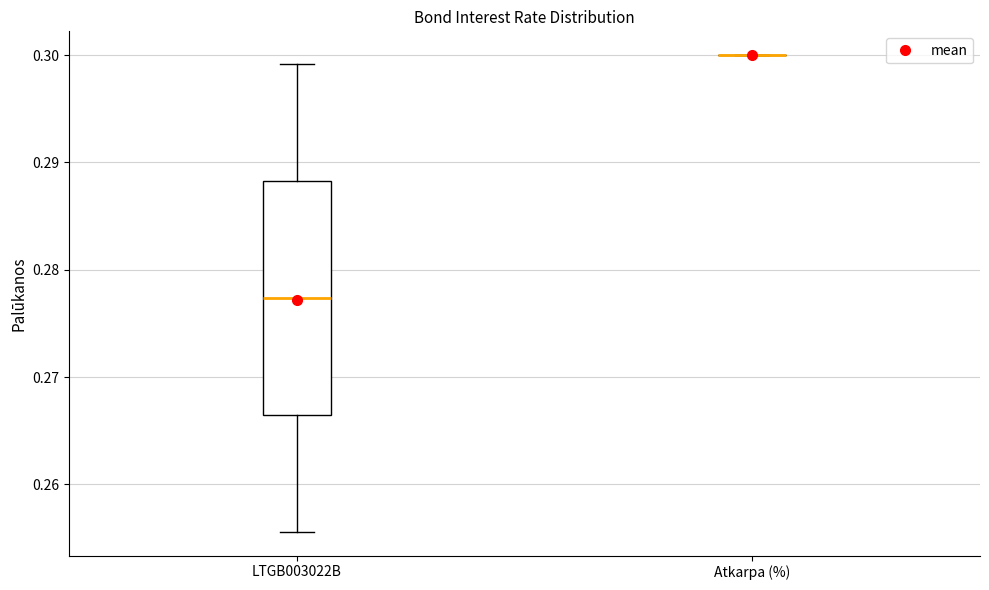

Reading left to right, read every box against the y-axis: the position of its median line, the range the box covers, and the ends of its whiskers. The values are not printed on the chart, so give them approximately, as read against the axis.

LTGB003022B: median 0.277, box 0.267 to 0.288, whiskers 0.256 to 0.299
Atkarpa (%): box collapsed to a line at 0.300, whiskers 0.300 to 0.300